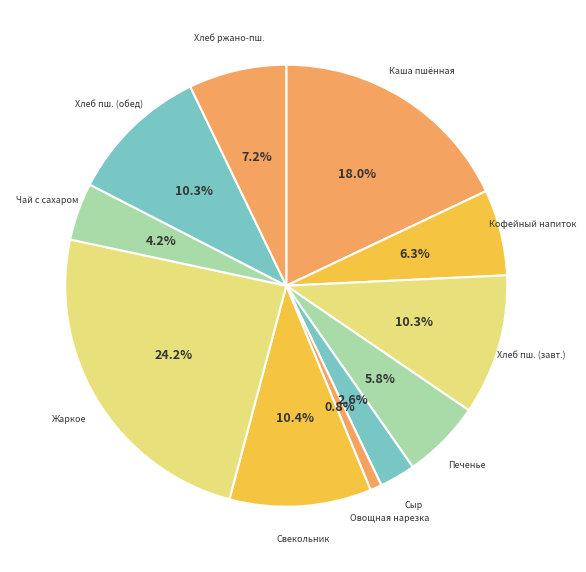

Does any single category account for the majority?

No